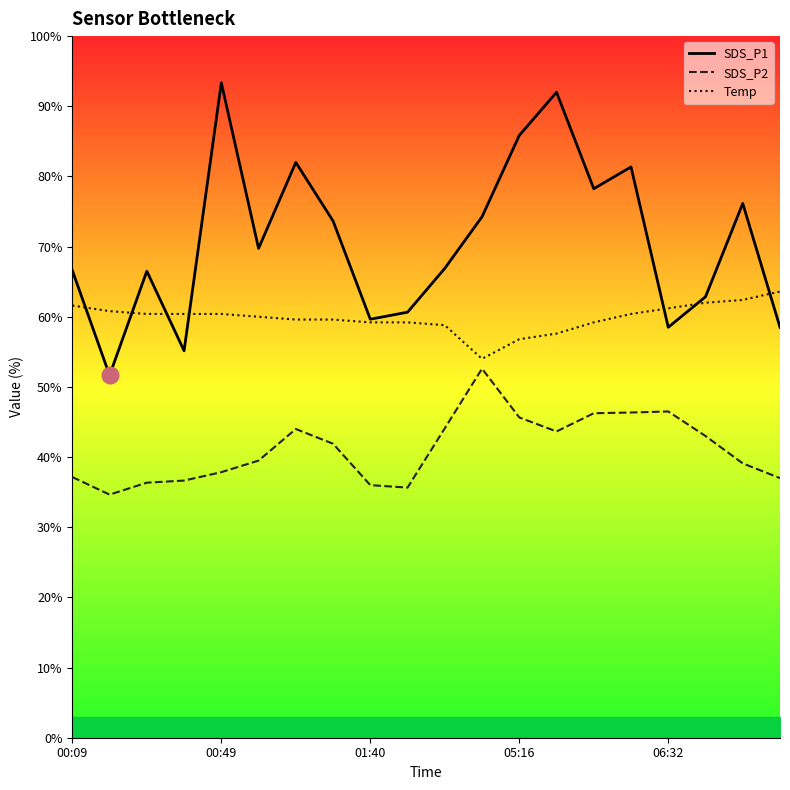

Where is the first local minimum for Temp?

11